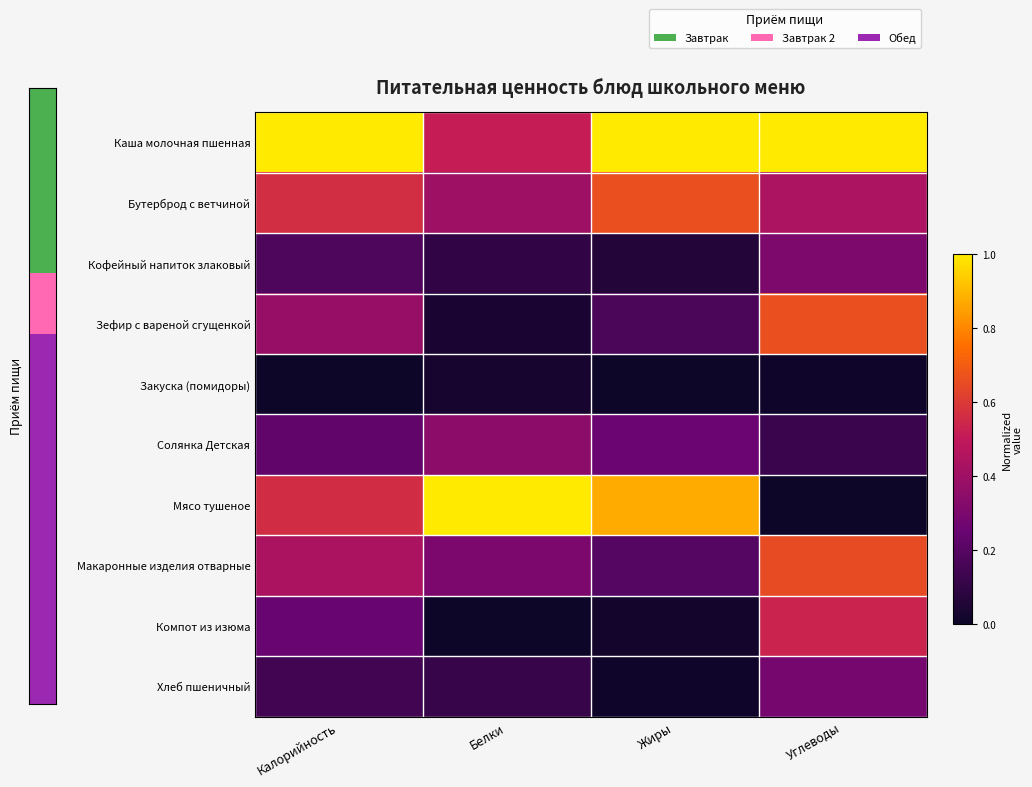

How many series are shown in this chart?

10